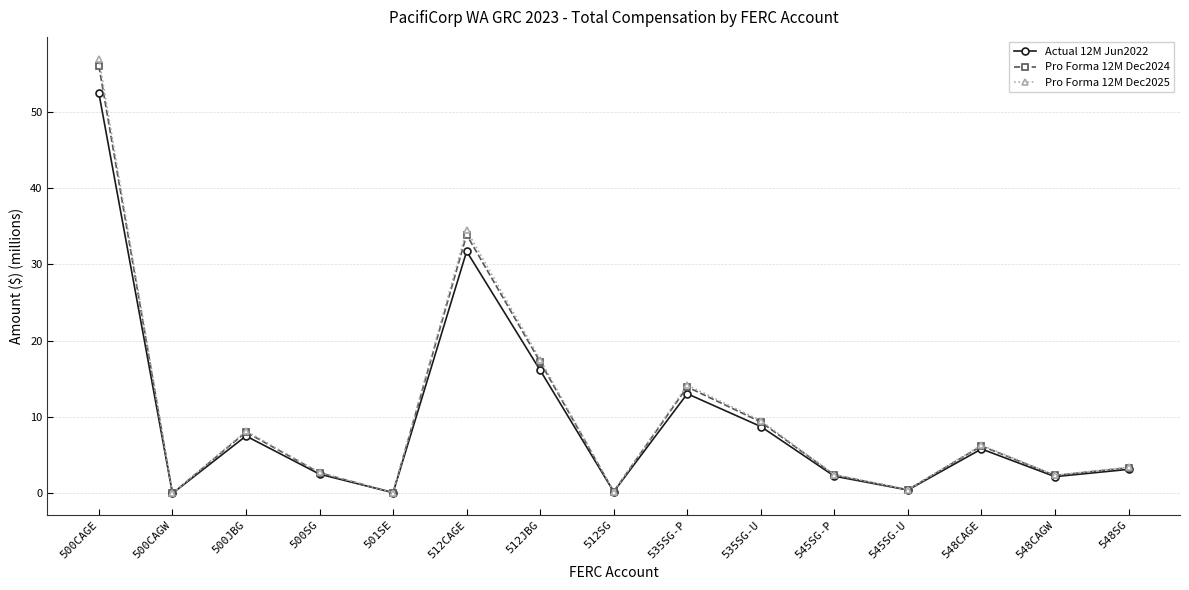

Where is the first local maximum for Pro Forma 12M Dec2025?

500JBG